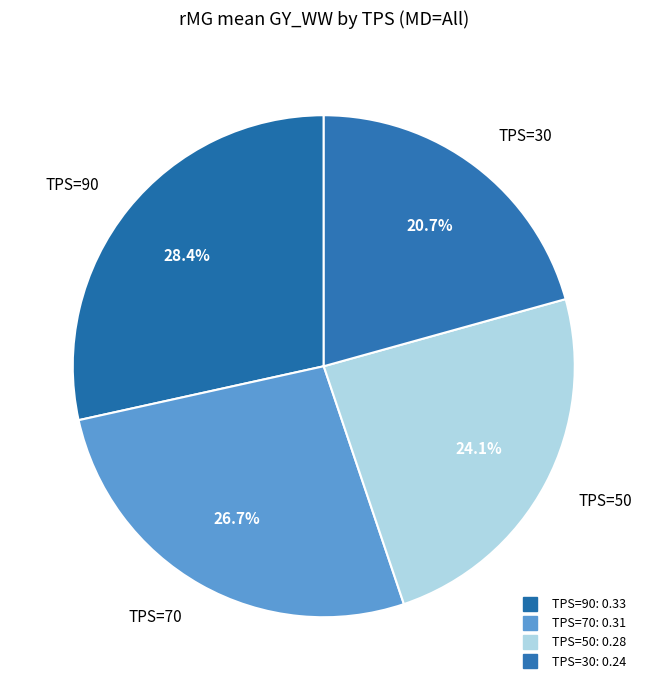

To the nearest percent, what percentage of the pie is TPS=70?

27%